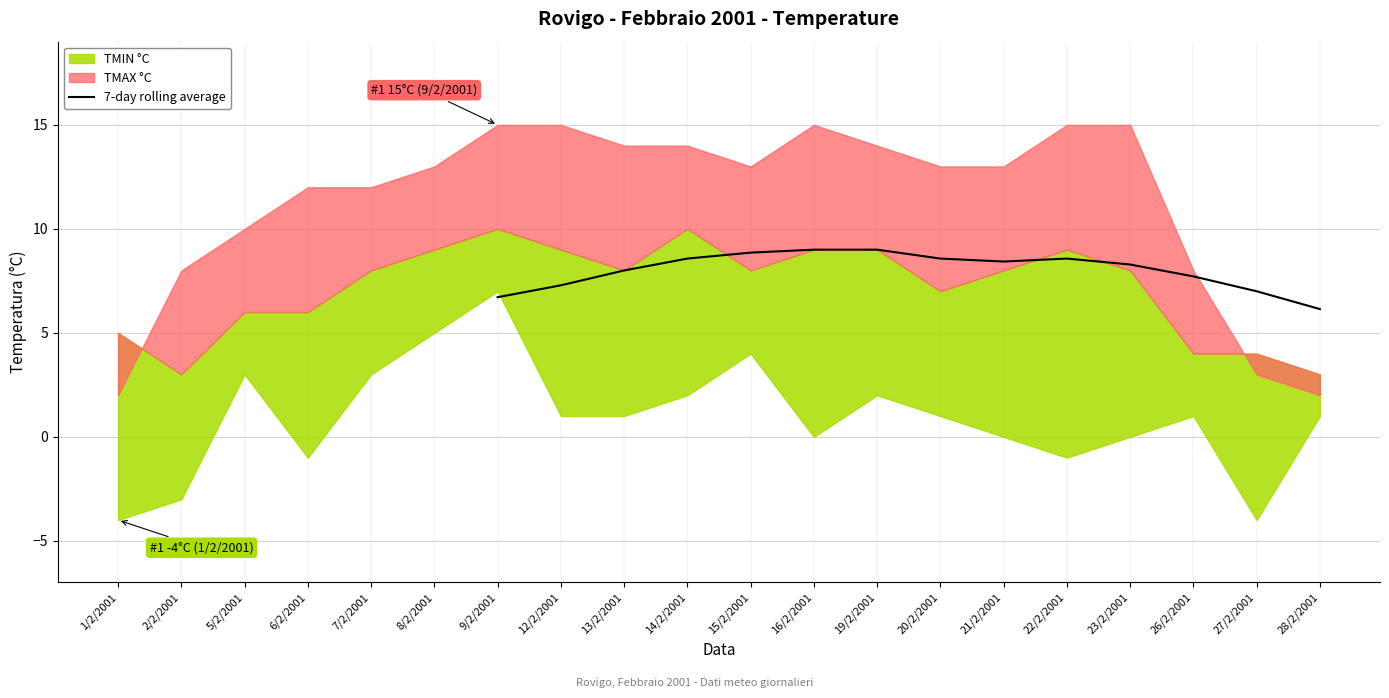

How many interior local peaks (higher than both neighbors) does the data have?

1